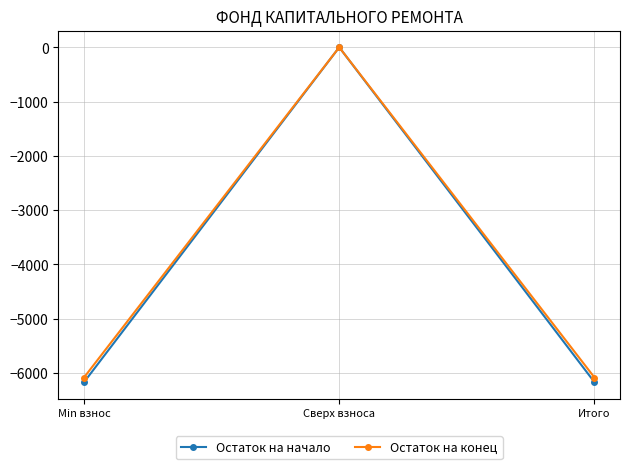

What is the difference between the Остаток на конец values at Min взнос and Сверх взноса?

6086.7